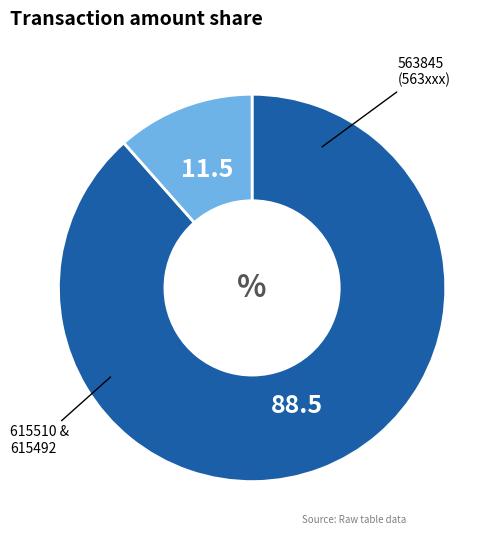

Is there any slice that represents more than half of the pie?

Yes